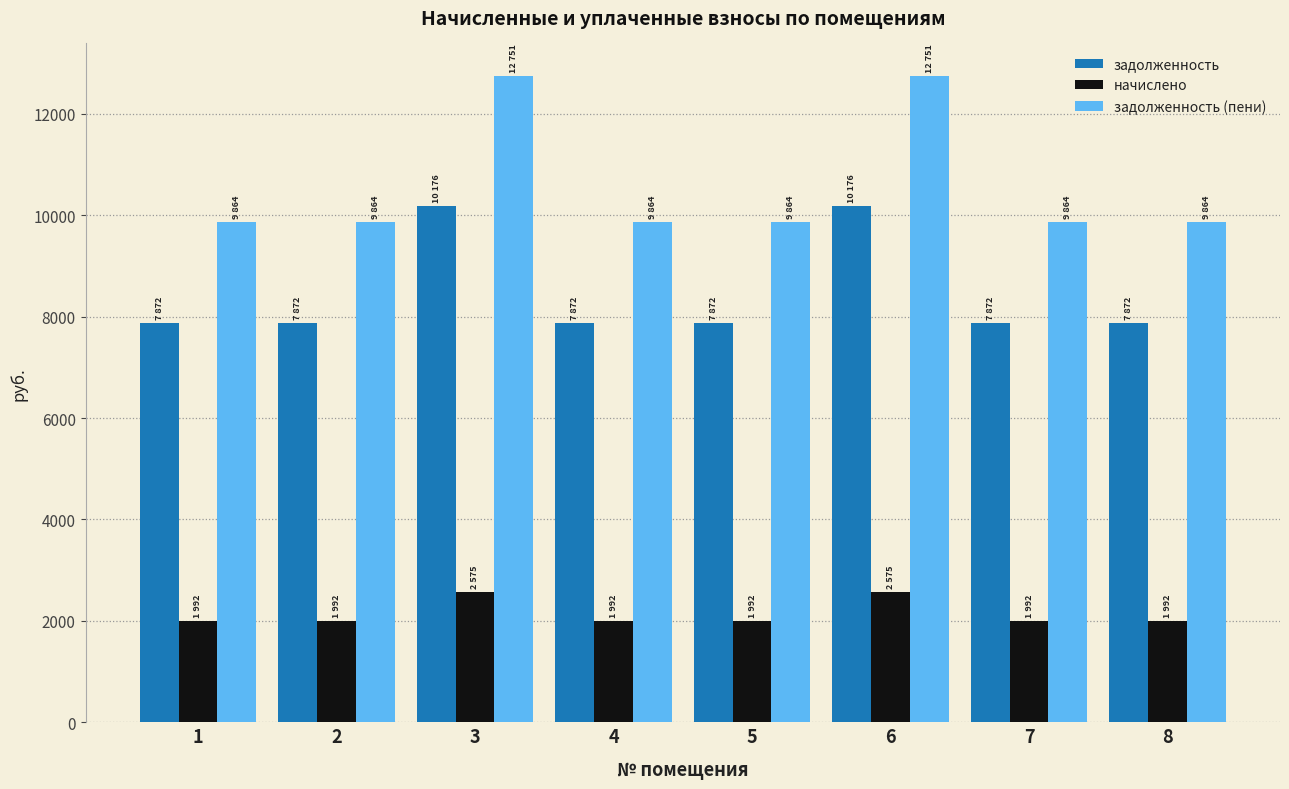

What is the maximum value for задолженность?

10176.0